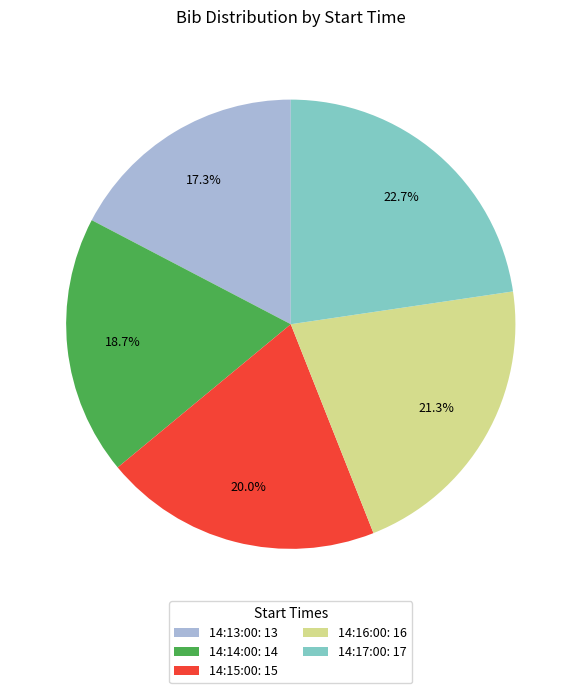

Combined, do 14:13:00 and 14:15:00 account for over 50%?

No